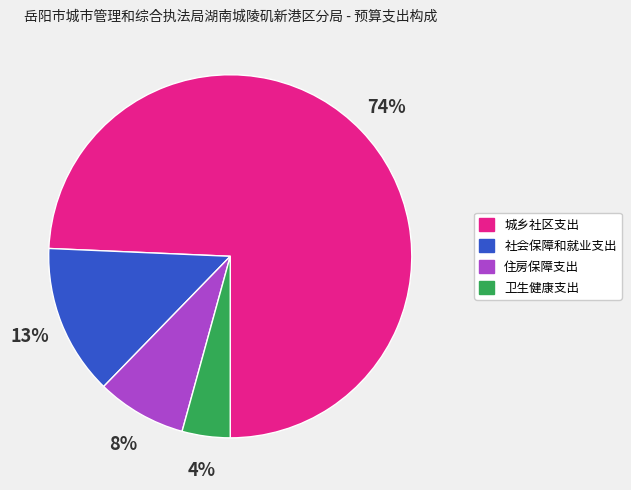

Which slice is the smallest?

卫生健康支出